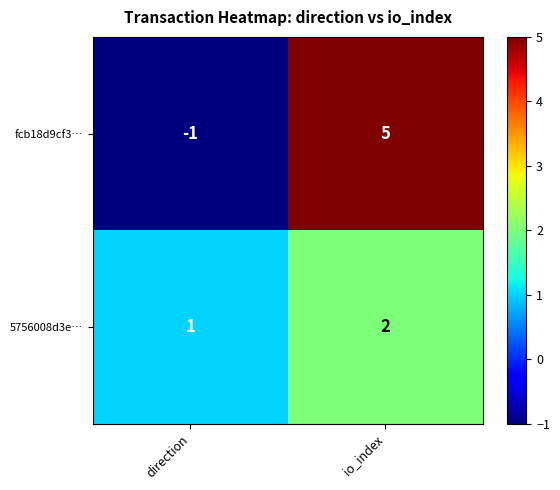

Which label corresponds to the largest value in the chart?

io_index